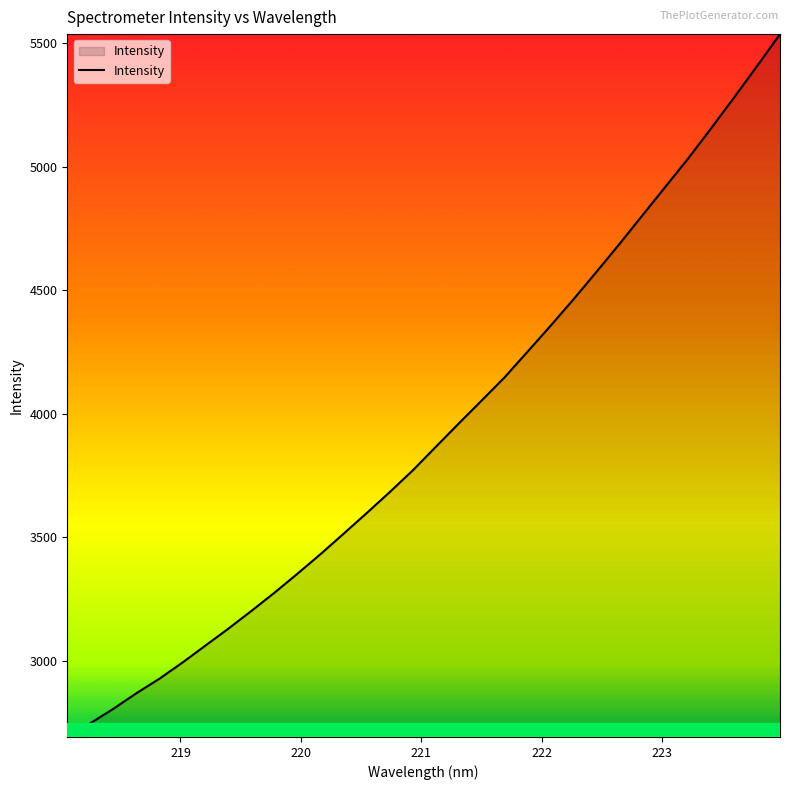

What is the greatest value displayed?

5537.8